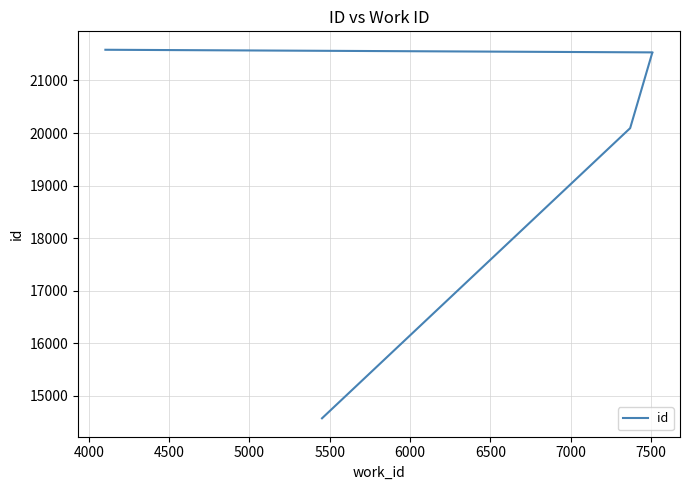

True or false: the data has more than 2 interior local peaks.

False